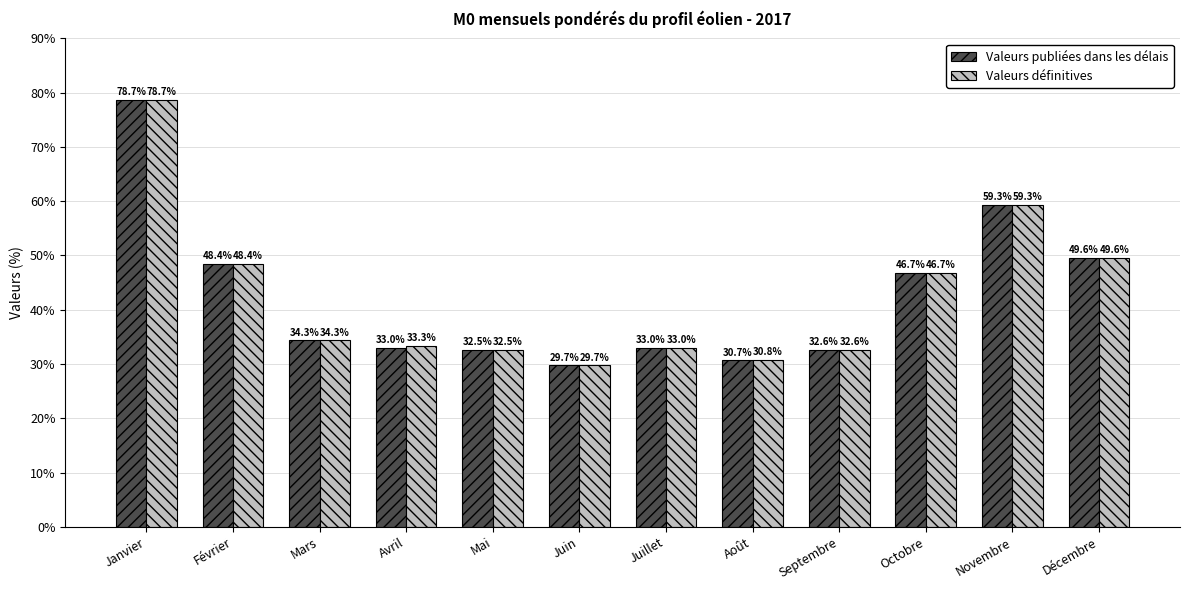

How many bars are there in total?

24